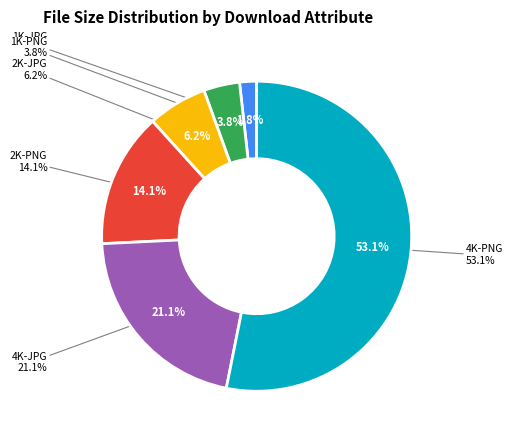

What is the majority slice?

4K-PNG